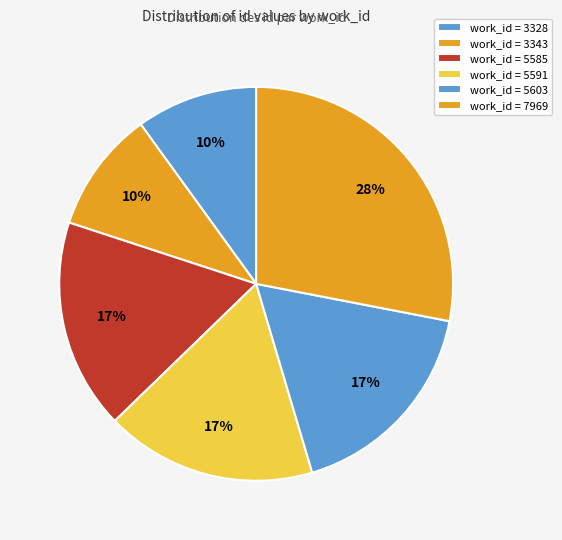

How many segments does this pie chart have?

6